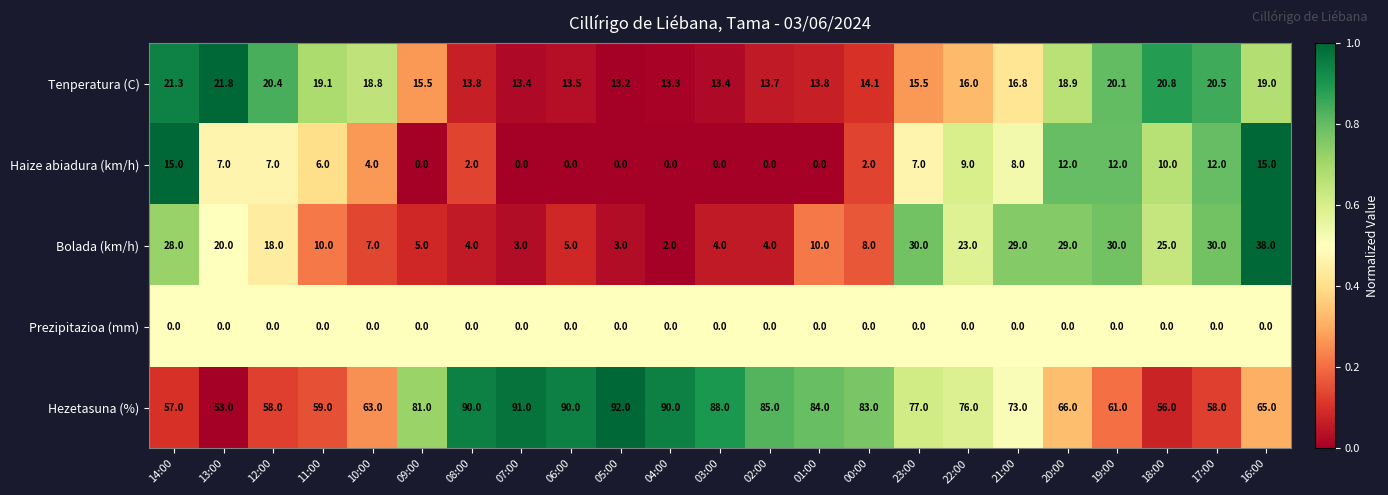

What value does the Tenperatura (C) series have at 23:00?

15.5